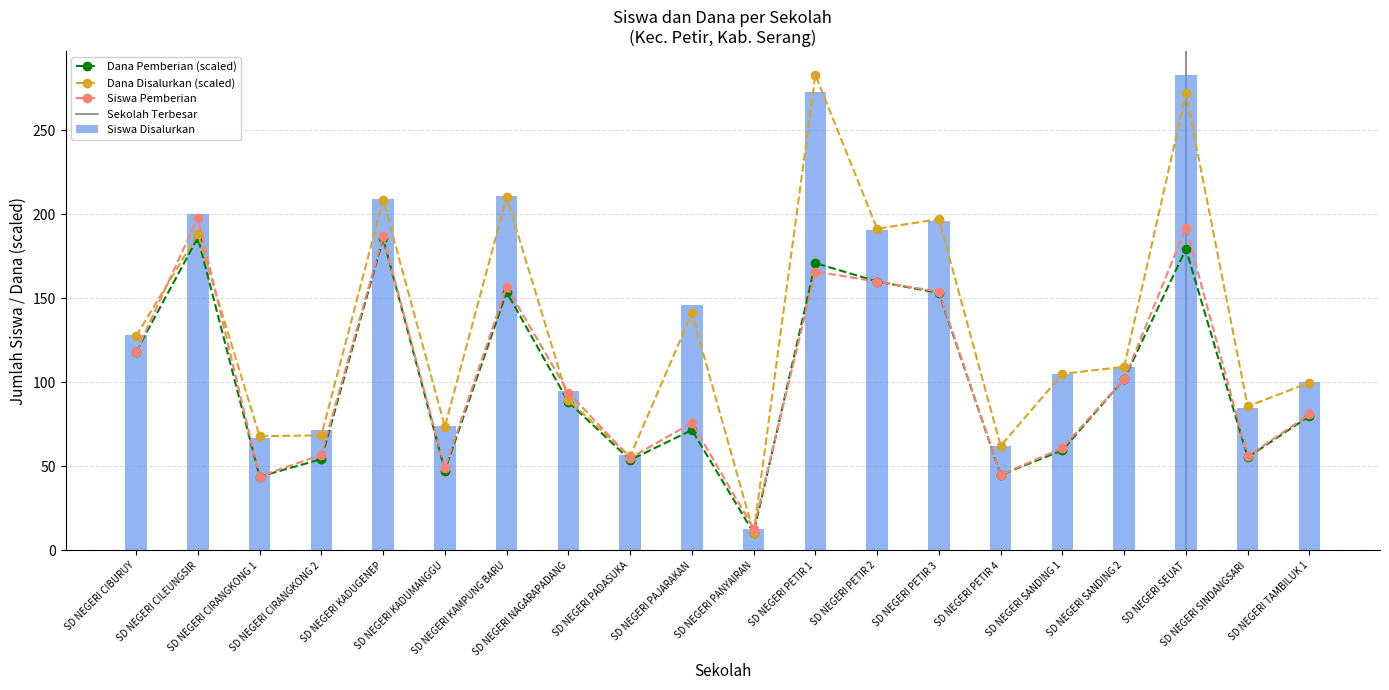

Where is Siswa Pemberian nearest to the value 105?

SD NEGERI SANDING 2